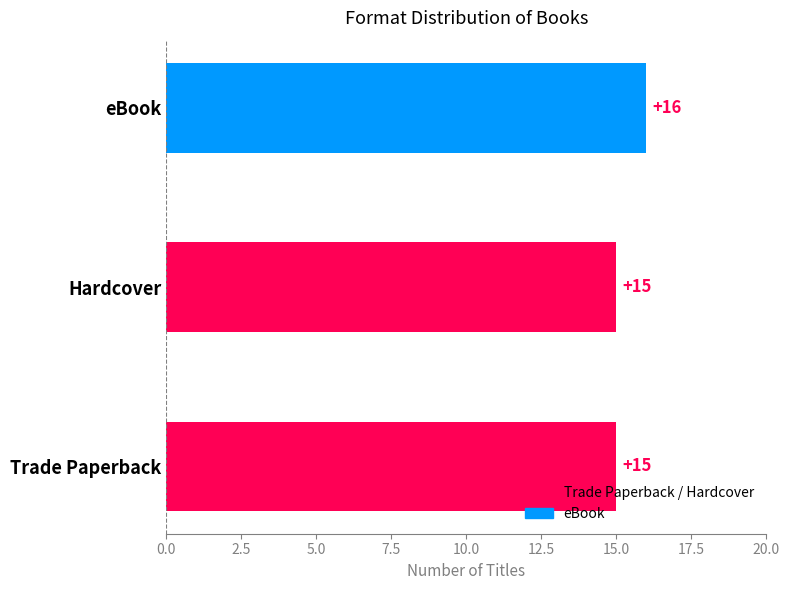

Reading bottom to top, what are all the values shown in this chart?

15	15	16